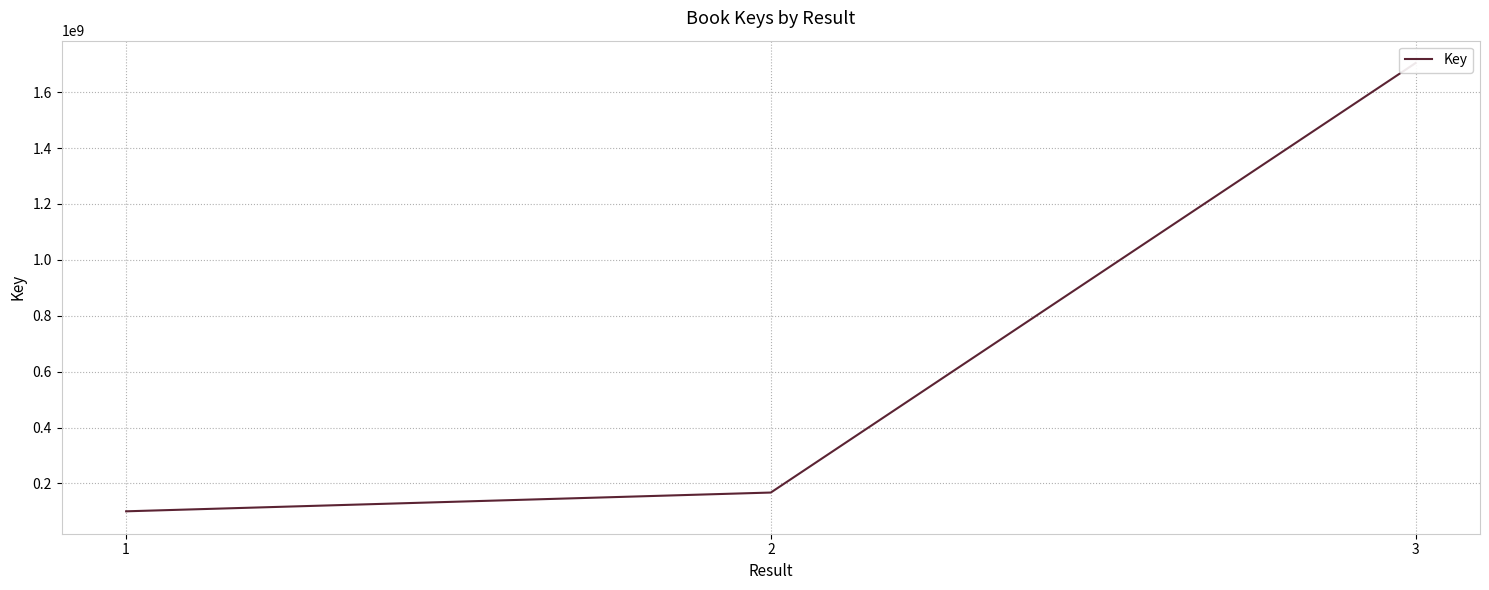

How many data points does each series have?

3